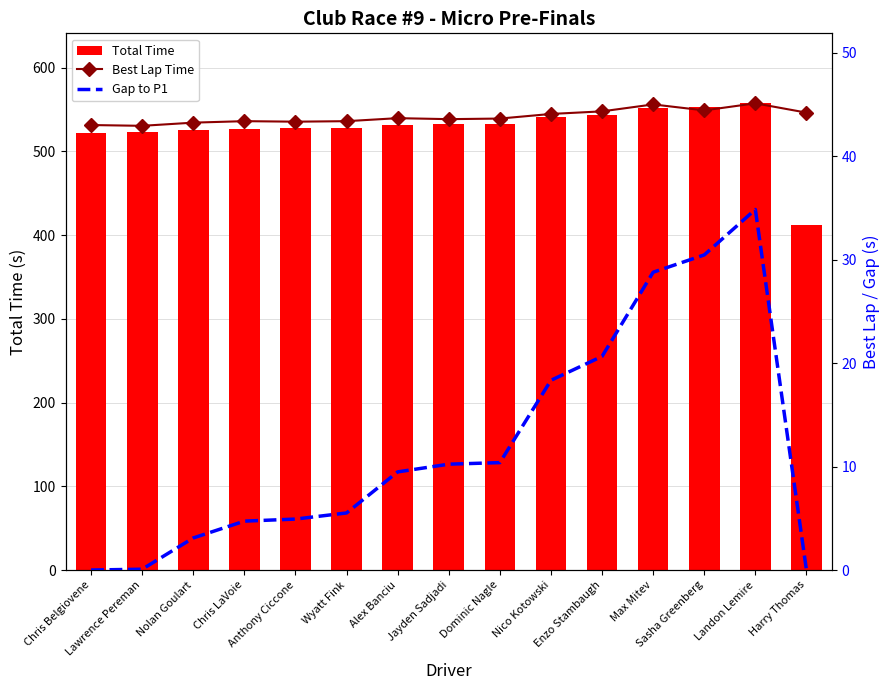

Is it true that Total Time equals 383.0 at Max Mitev?

False